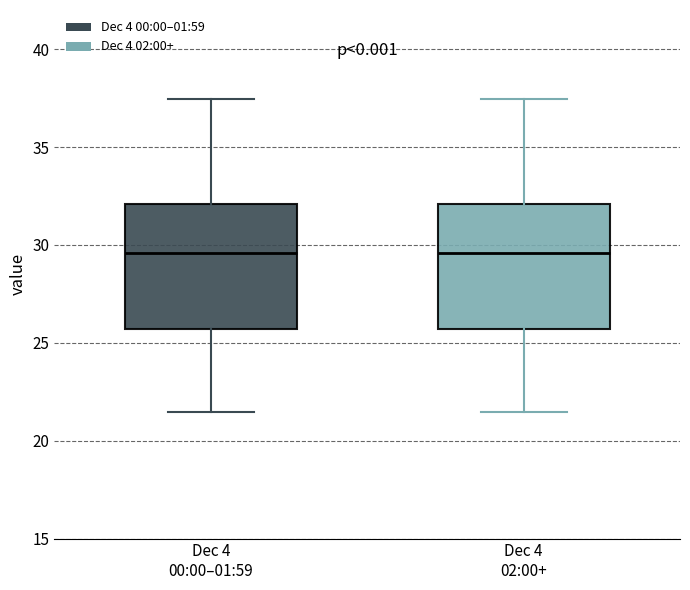

Where does the lower whisker of the box for Dec 4 00:00–01:59 end on the y-axis? The values are not printed on the chart, so give them approximately, as read against the axis.

21.5